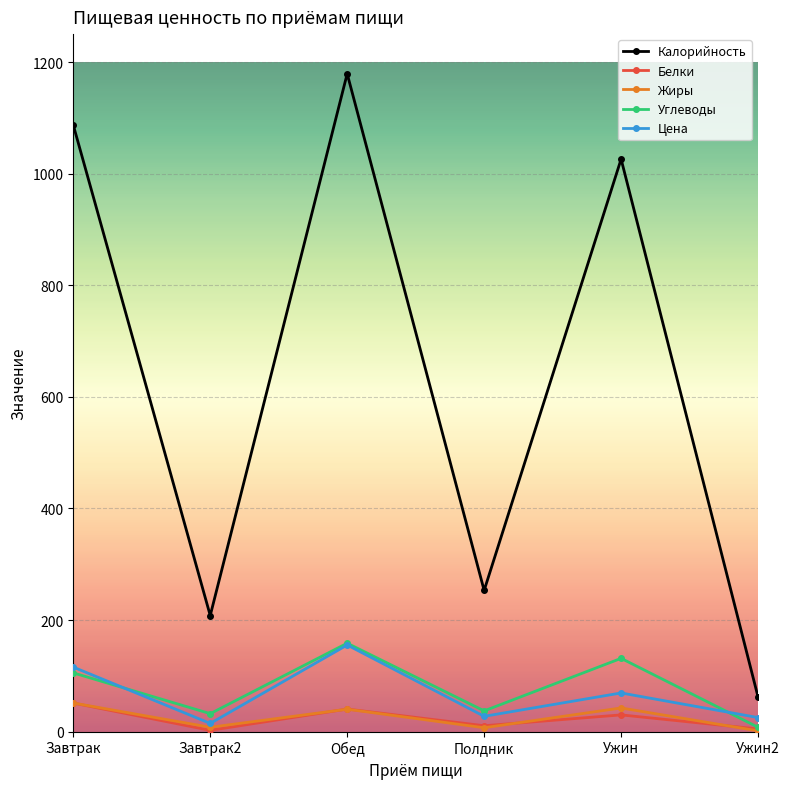

What is the greatest value displayed?

1179.0